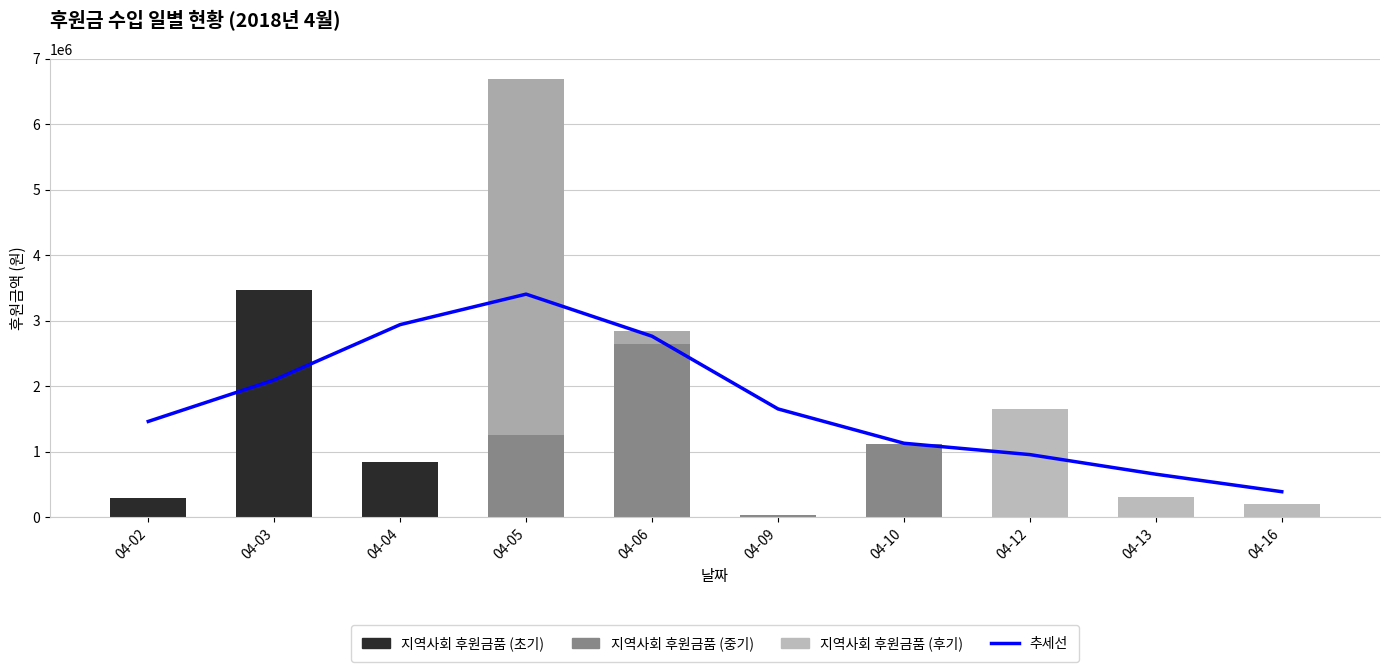

What value does the 추세선 series have at 04-03?

2093522